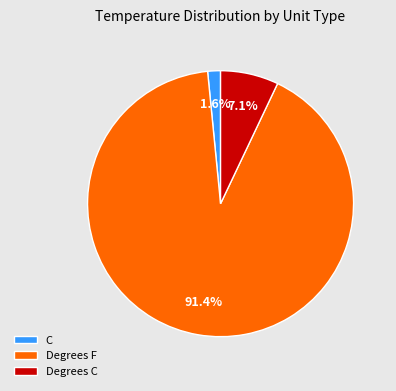

How many slices are in this pie chart?

3